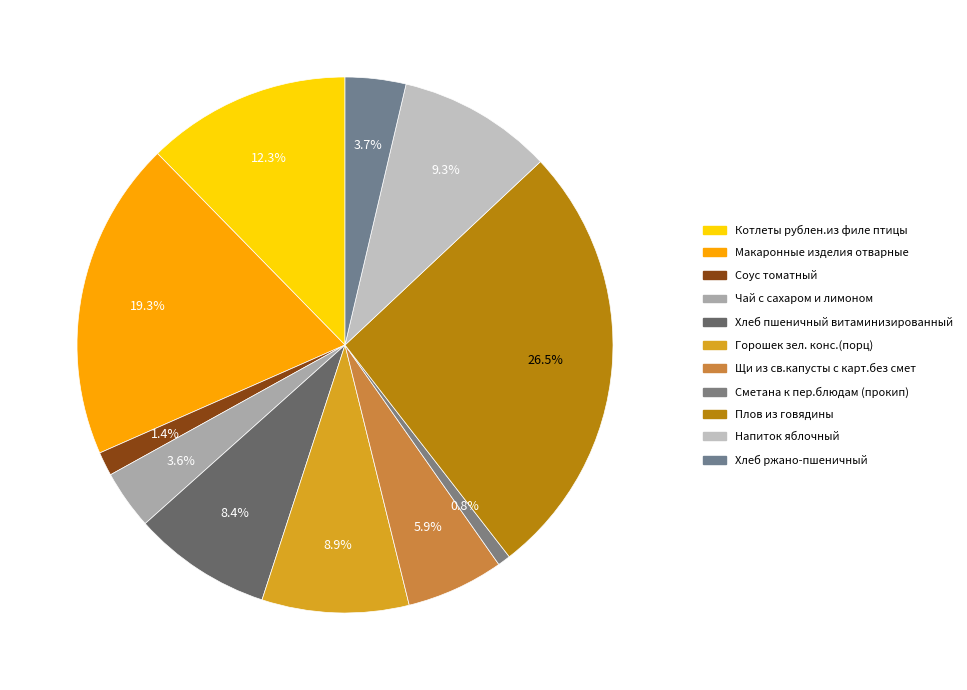

What is the smallest slice in the pie chart?

Сметана к пер.блюдам (прокип)